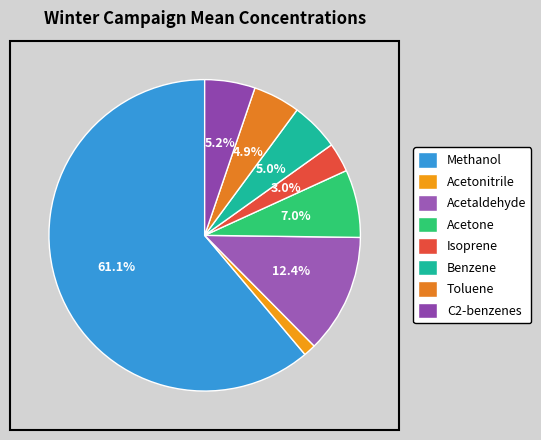

Which has a higher value, Acetonitrile or Benzene?

Benzene